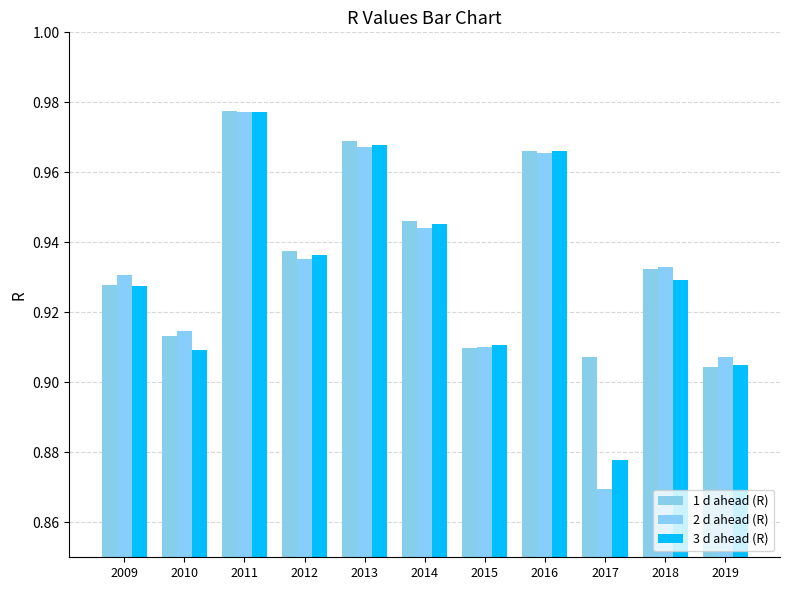

What is the value of the 3 d ahead (R) bar at the 1st from the left?

0.9